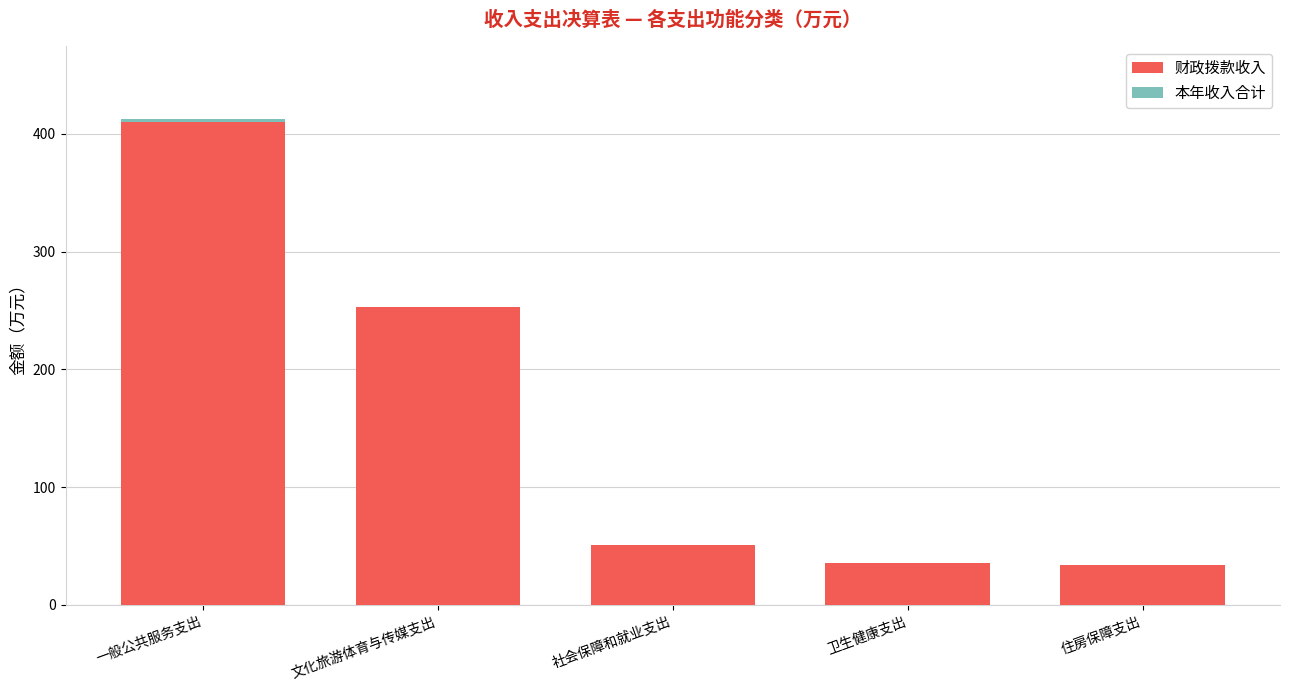

What is the sum of all 财政拨款收入 values?

783.8